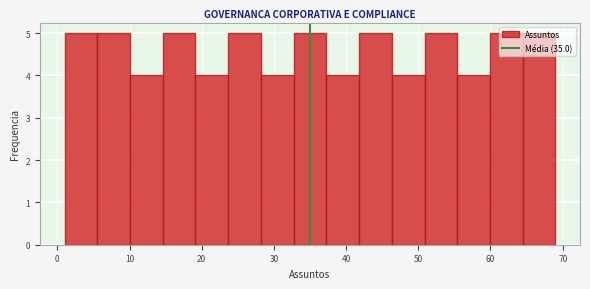

Reading left to right, transcribe this chart: for each bar, give the range it covers on the x-axis and its height. Neither the bar edges nor the heights are printed on the chart, so give them approximately, as read against the axes.

1 to 6: 5
6 to 10: 5
10 to 15: 4
15 to 19: 5
19 to 24: 4
24 to 28: 5
28 to 33: 4
33 to 37: 5
37 to 42: 4
42 to 46: 5
46 to 51: 4
51 to 55: 5
55 to 60: 4
60 to 64: 5
64 to 69: 5